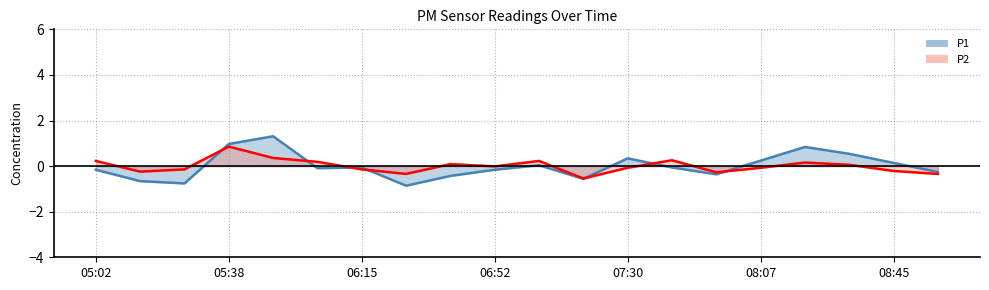

What is the label of the 5th point from the right?

08:07